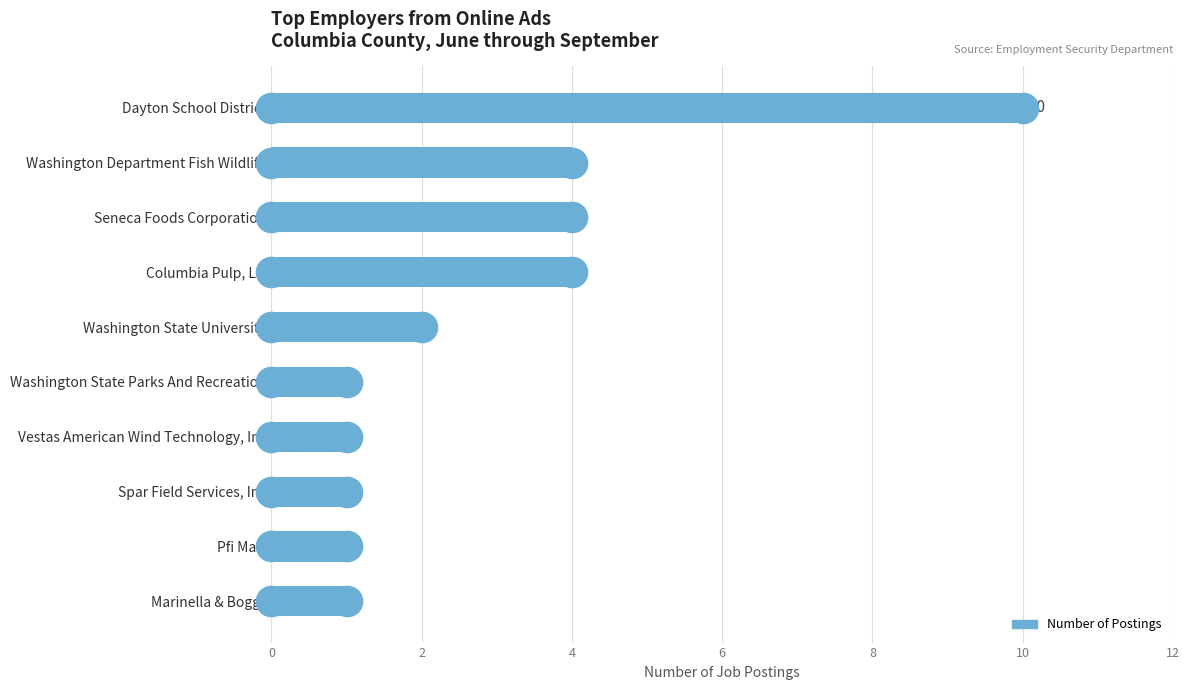

What is the label of the 10th bar from the bottom?

Dayton School District